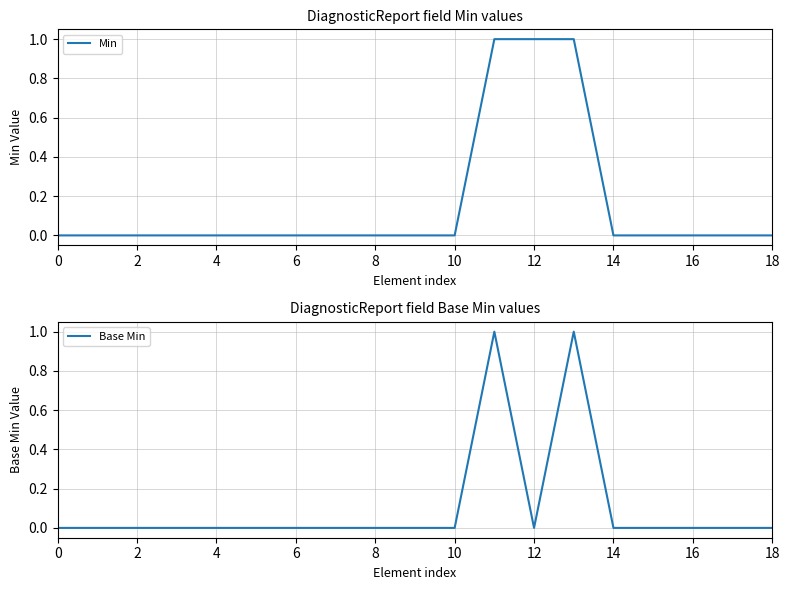

Does the chart display data point markers on the line(s)?

No